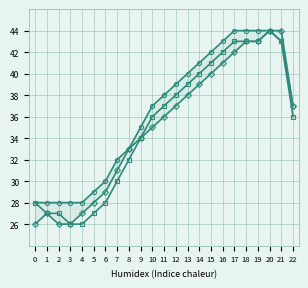

Count the number of data series in this chart.

3